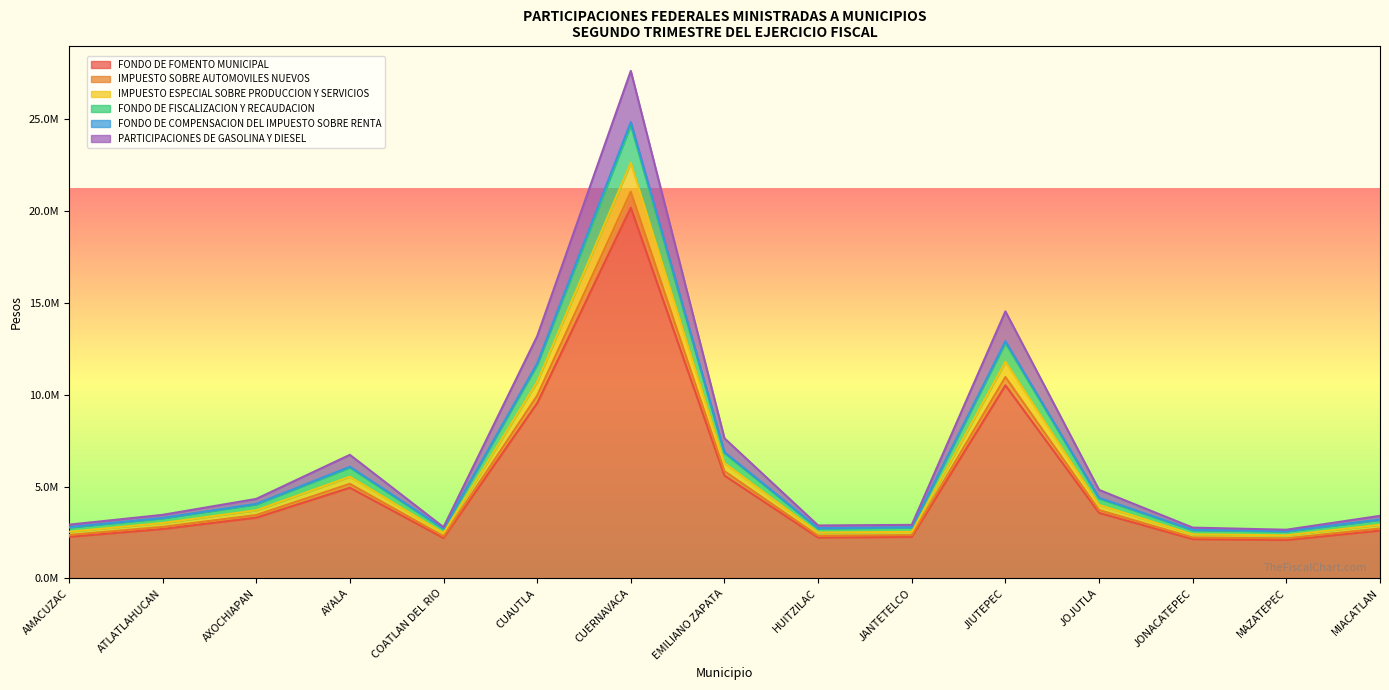

True or false: PARTICIPACIONES DE GASOLINA Y DIESEL has more than 0 points higher than both neighbors.

True